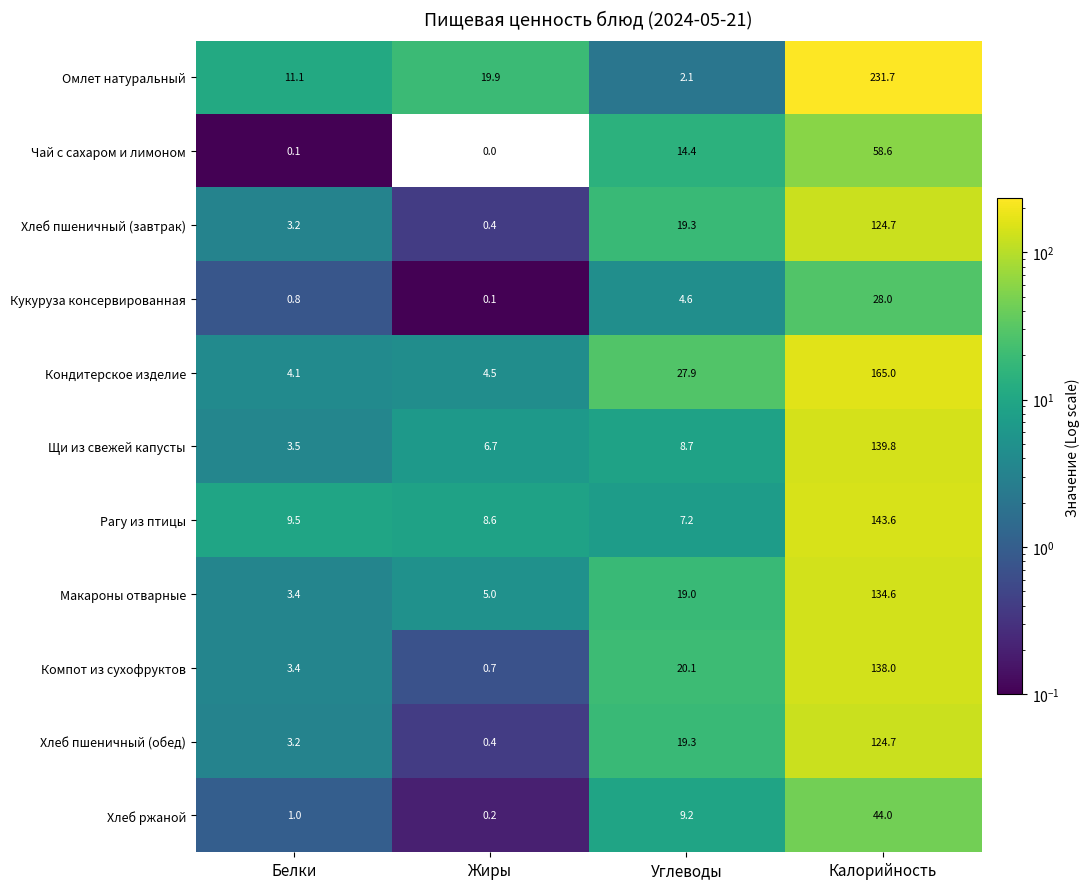

What is the difference between the Рагу из птицы values at Белки and Углеводы?

2.3